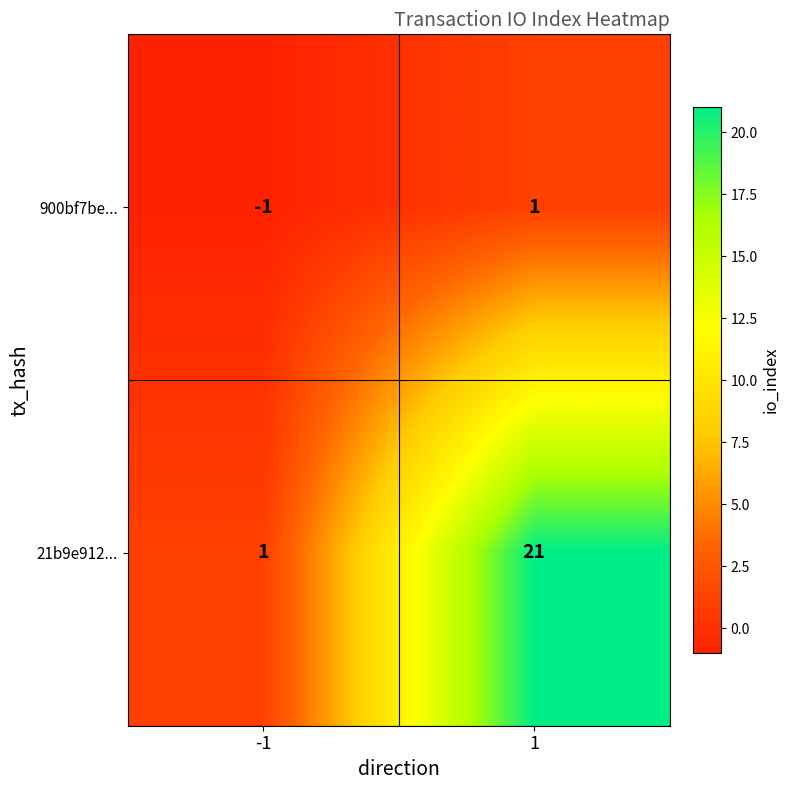

At which category does the chart reach its peak across all series?

1